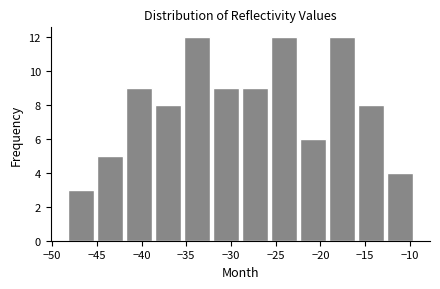

What is the height of the bar covering -48.5 to -45.0 on the x-axis? Neither the bar edges nor the heights are printed on the chart, so give them approximately, as read against the axes.

3